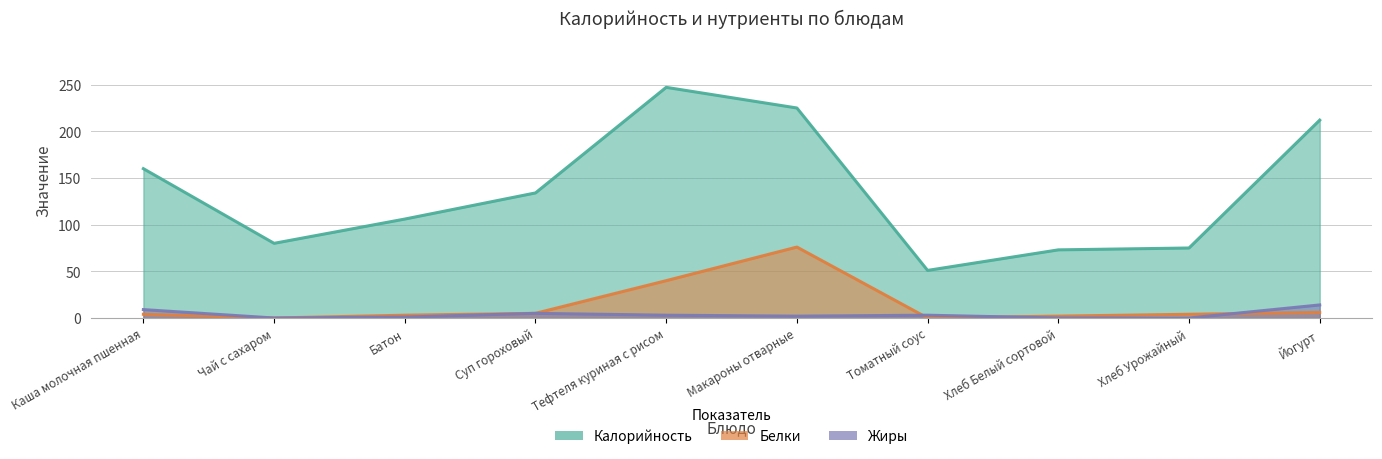

True or false: Калорийность has more than 2 points higher than both neighbors.

False